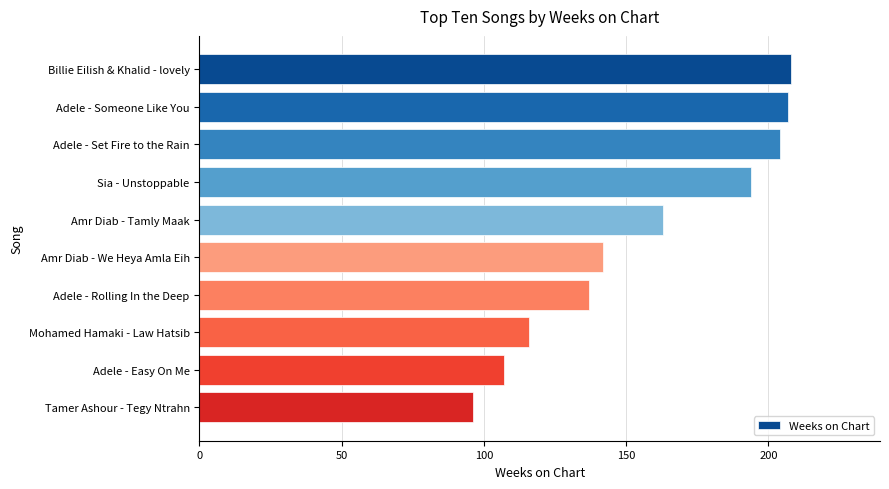

What is the label of the 7th bar from the top?

Adele - Rolling In the Deep